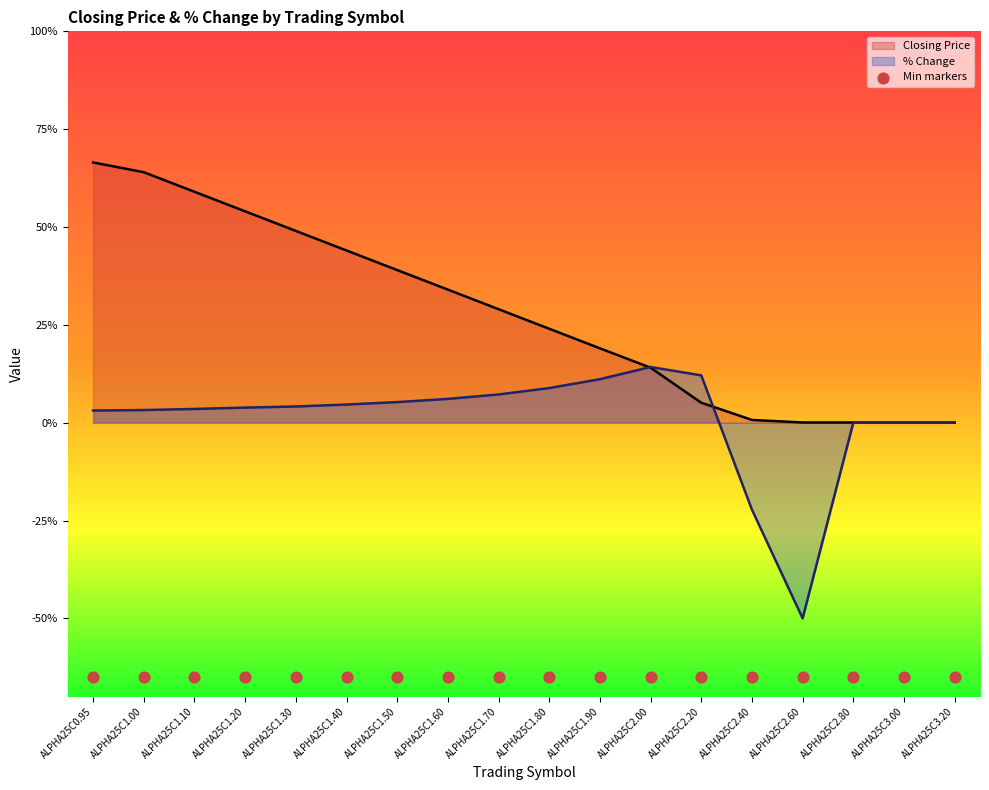

At which category is the sum across all series the highest?

ALPHA25C0.95